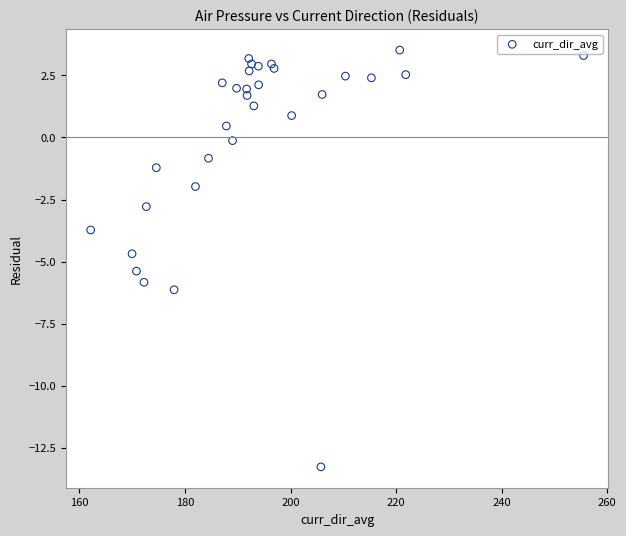

What Y value in the scatter plot is closest to -4?

-3.7